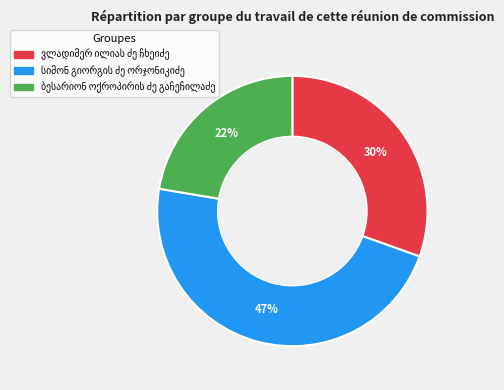

To the nearest percent, what is the difference between the largest and smallest slice percentages?

25%